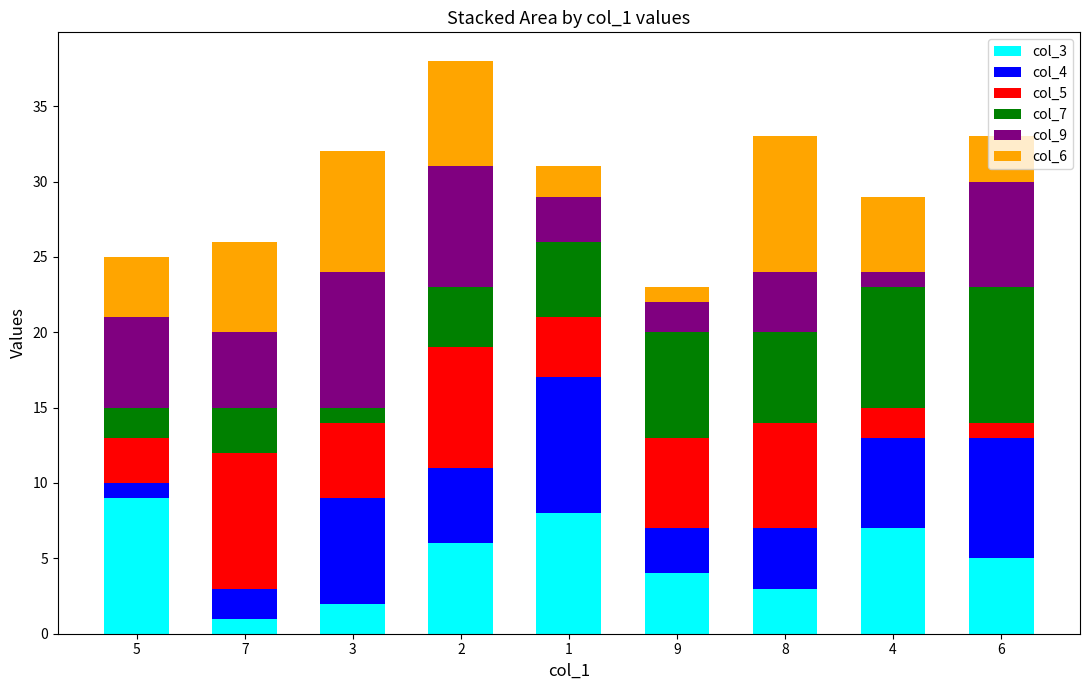

What is the highest value of the col_3 series?

9